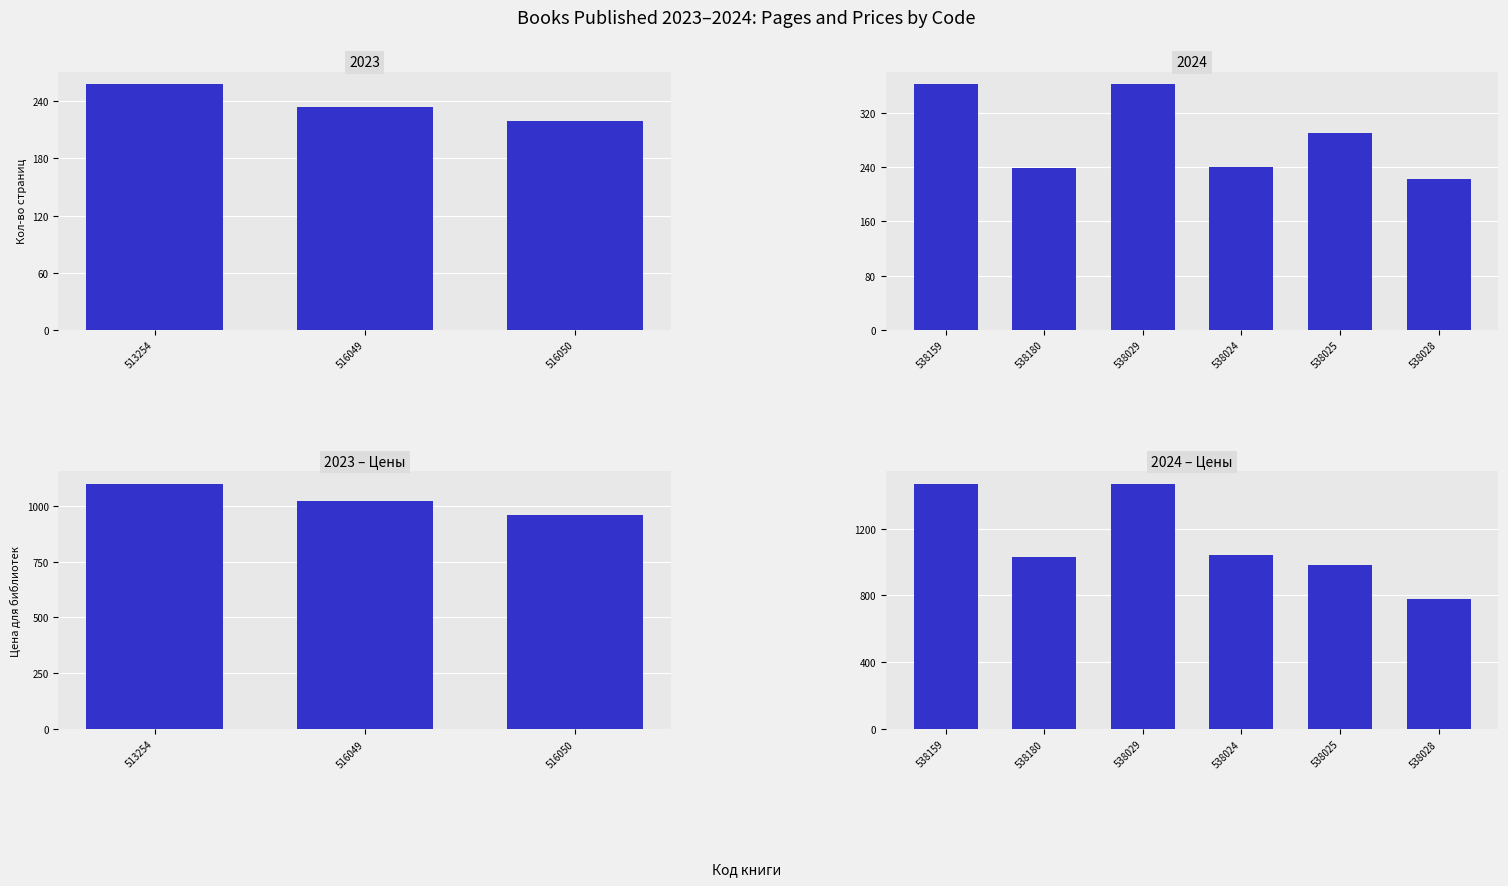

What is the value of the Цена для библиотек bar at the 9th from the left?

779